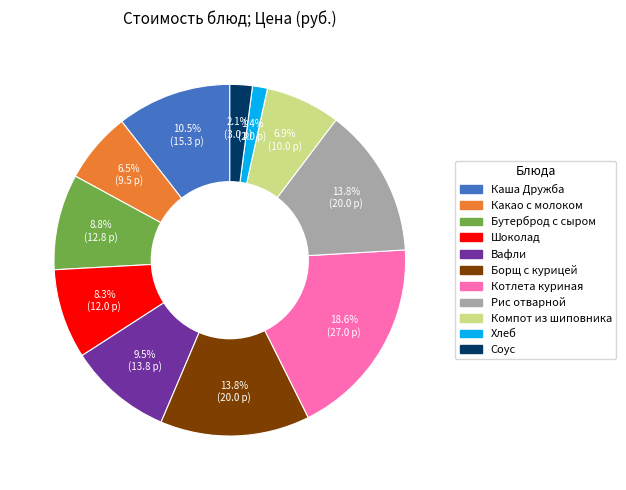

To the nearest percent, what is the difference between the largest and smallest slice percentages?

17%